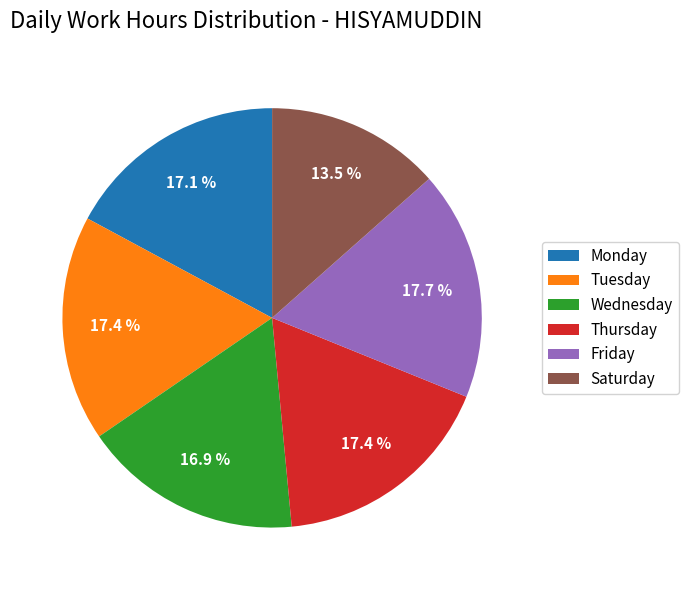

Which has a higher value, Thursday or Saturday?

Thursday